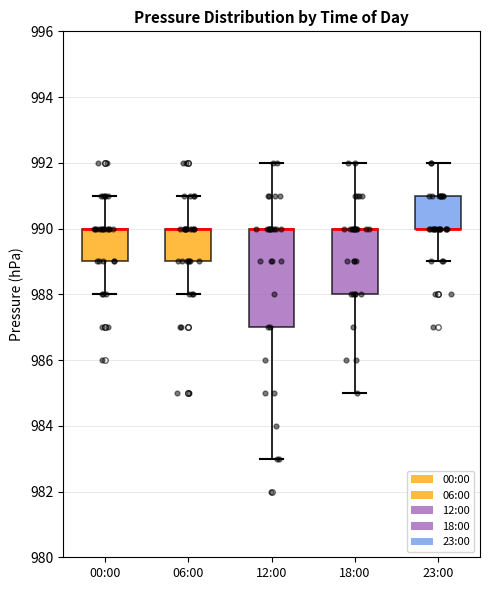

Comparing the boxes themselves (not the whiskers), which one is the tallest?

12:00